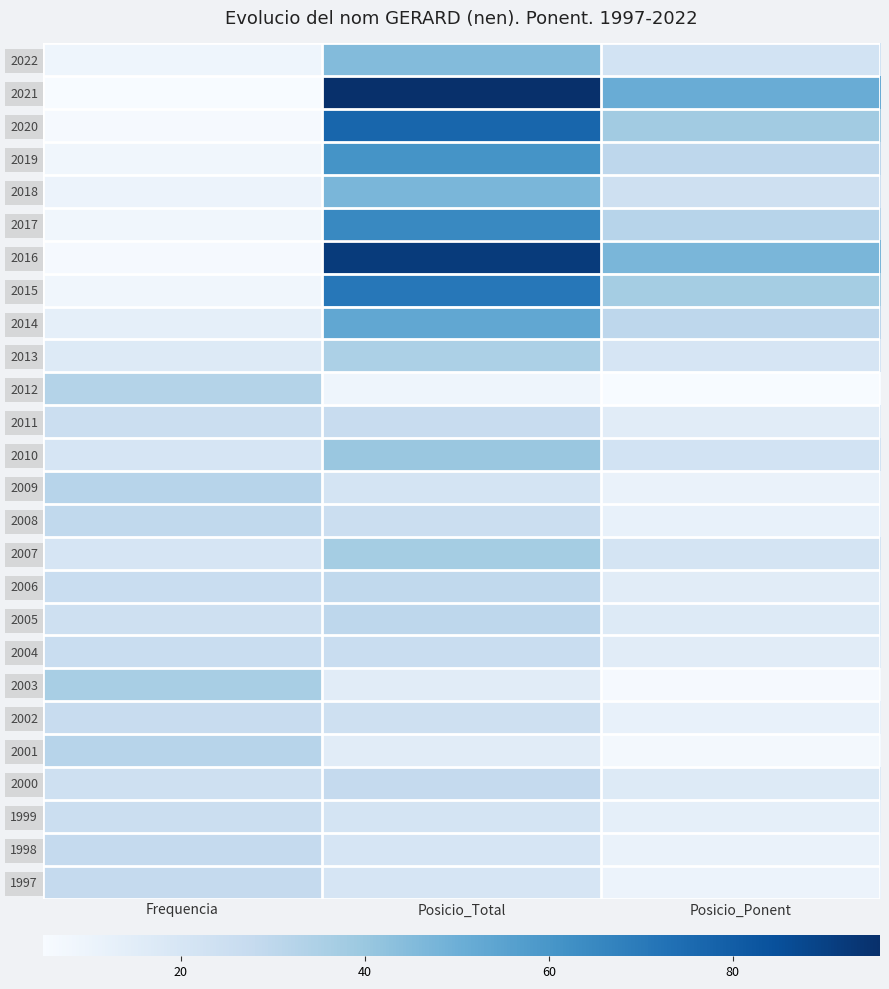

At how many categories does at least one series exceed 32?

3